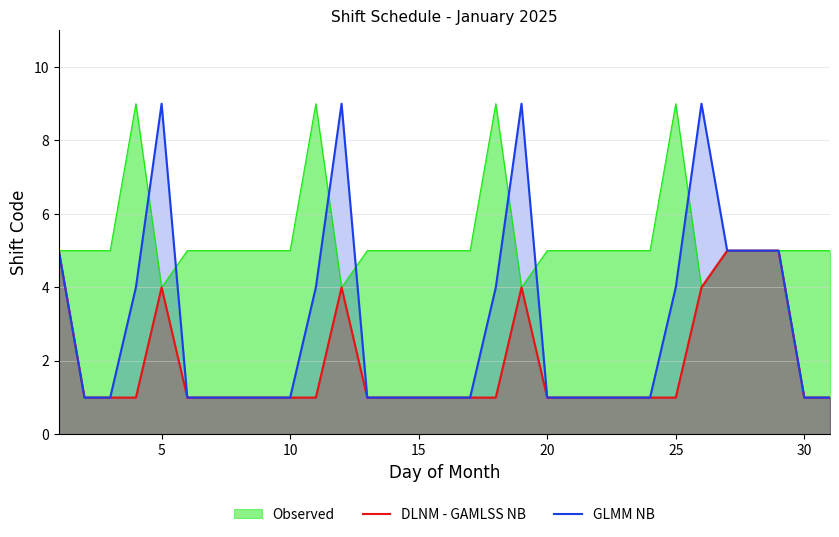

True or false: DLNM - GAMLSS NB and GLMM NB intersect in this chart.

False